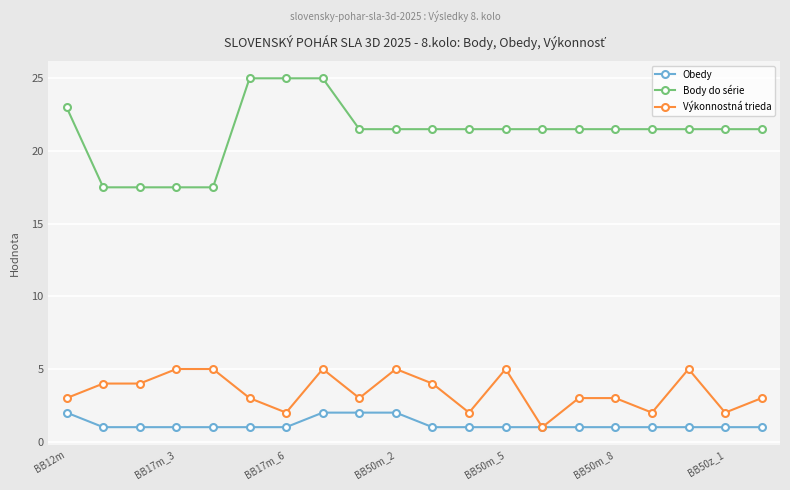

What is the highest value of the Body do série series?

25.0